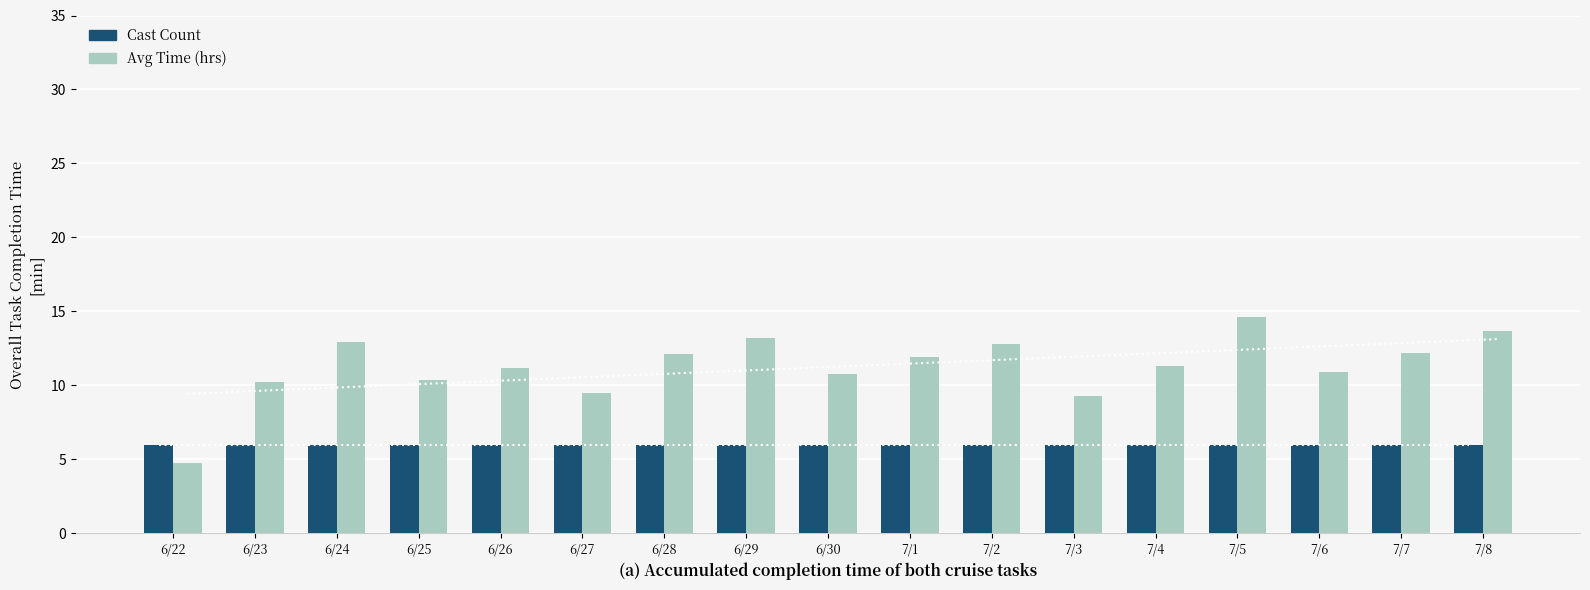

What is the difference between the second highest and second lowest values in the Avg Time (hrs) series?

4.4